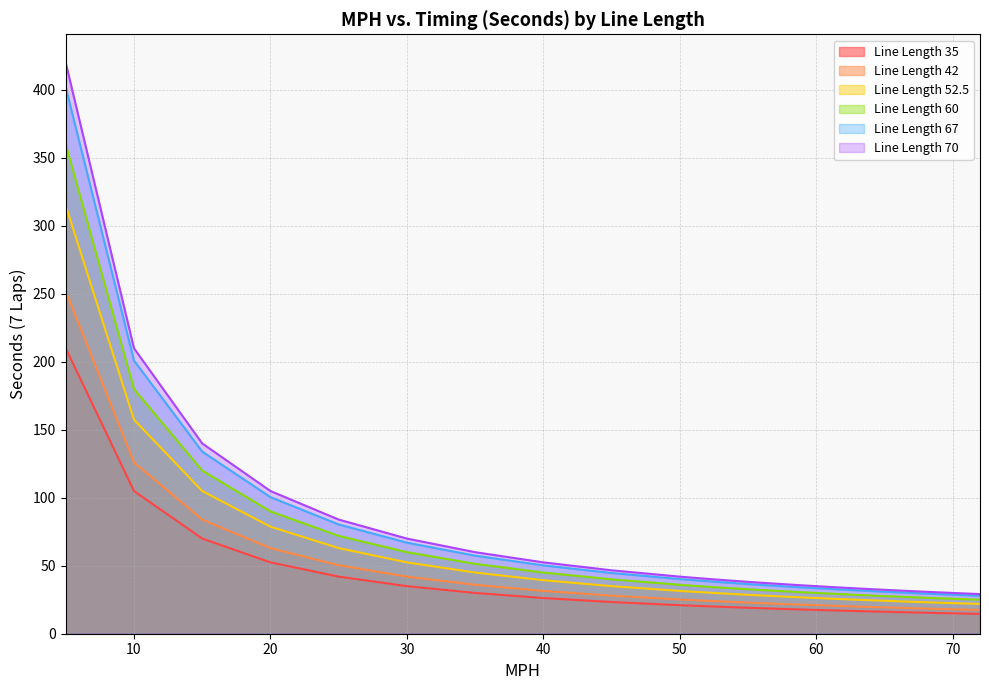

What is the spread (max minus min) of values at 65?

16.1